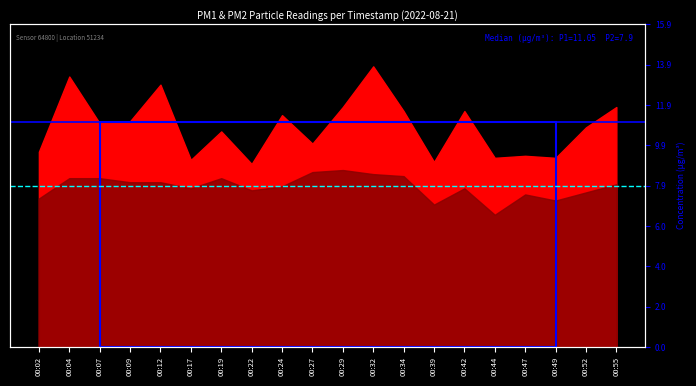

Which series has the largest range (max minus min)?

Median P1 (11.05)